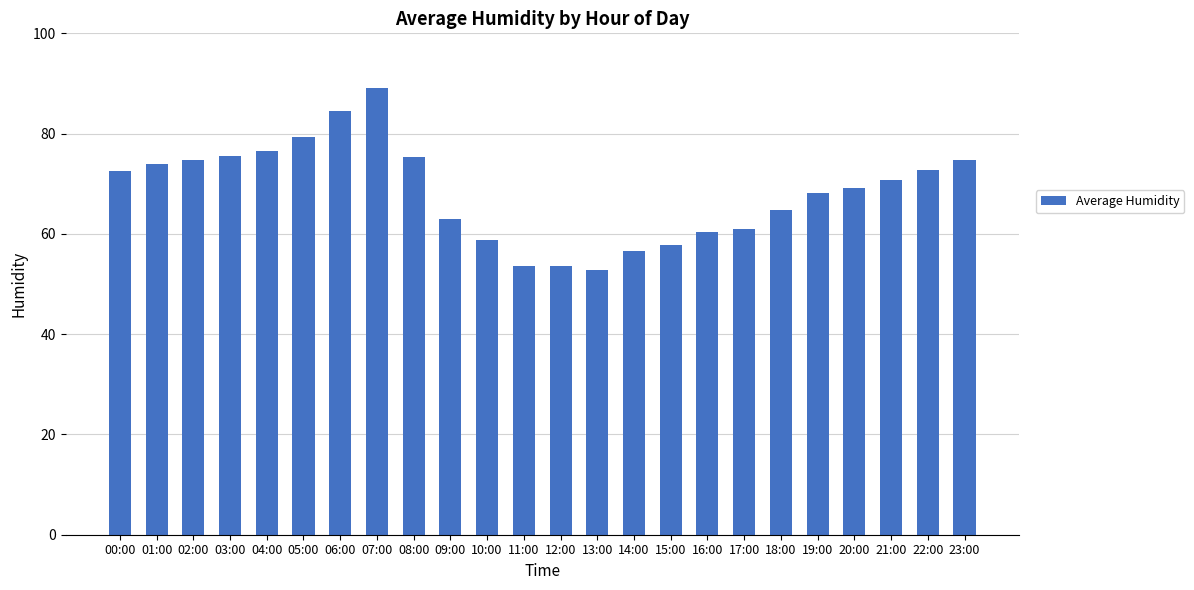

What is the ratio of the value at 10:00 to the value at 00:00?

0.8